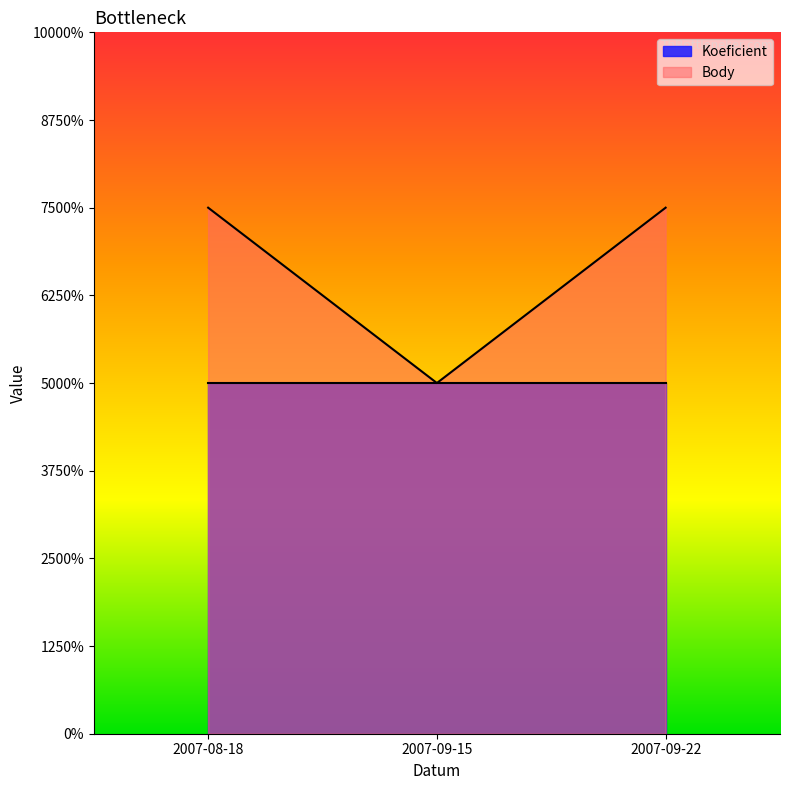

Does the chart display data point markers on the line(s)?

No